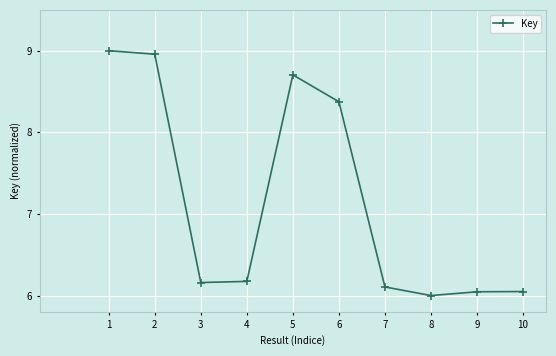

What is the sum of the values at 10 and 5?

14.8